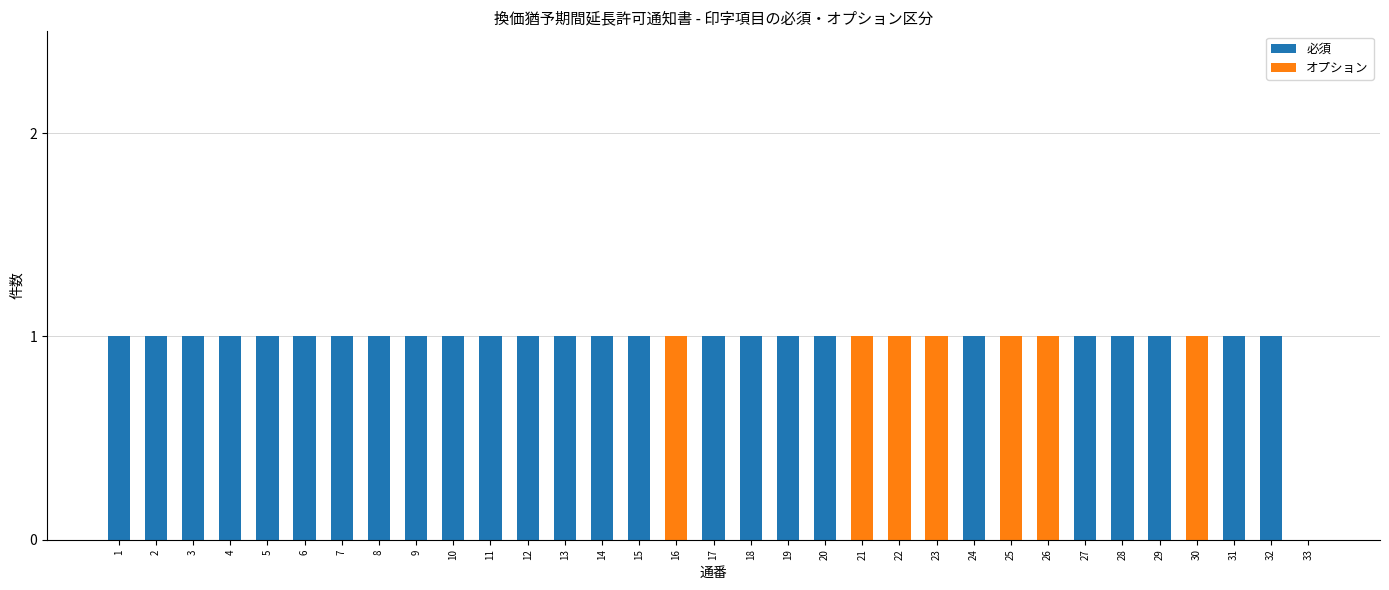

What are all the series names shown in the legend?

必須, オプション